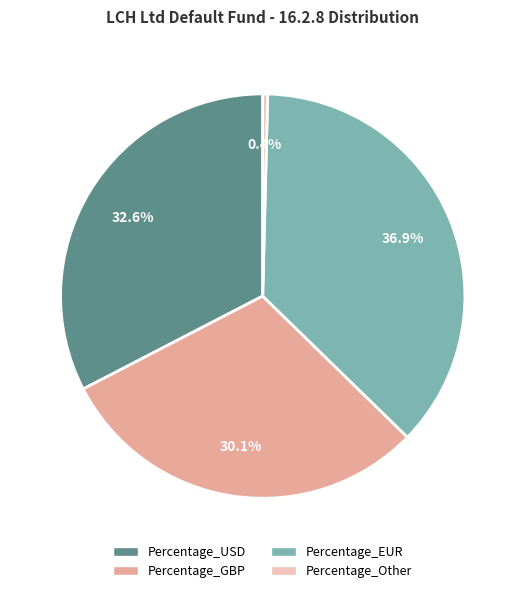

Is Percentage_GBP the majority of the pie?

No